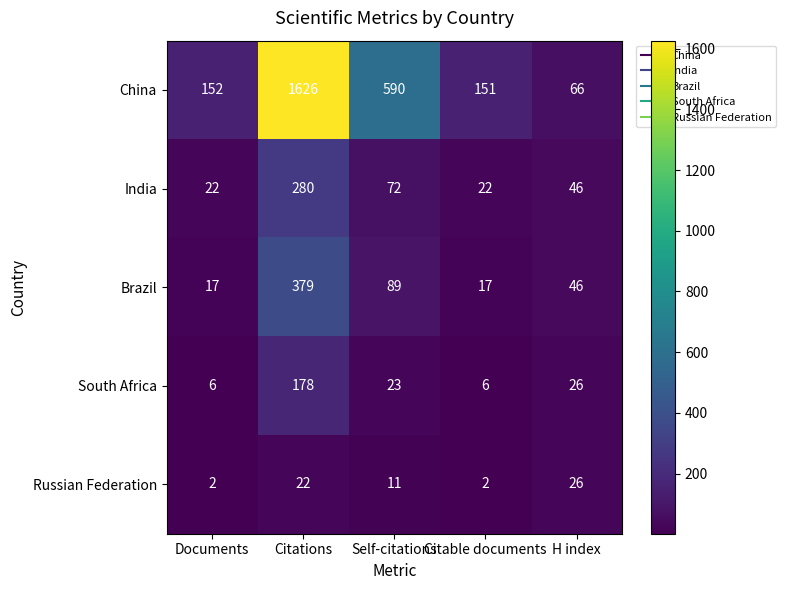

What is the sum of all Brazil values?

548